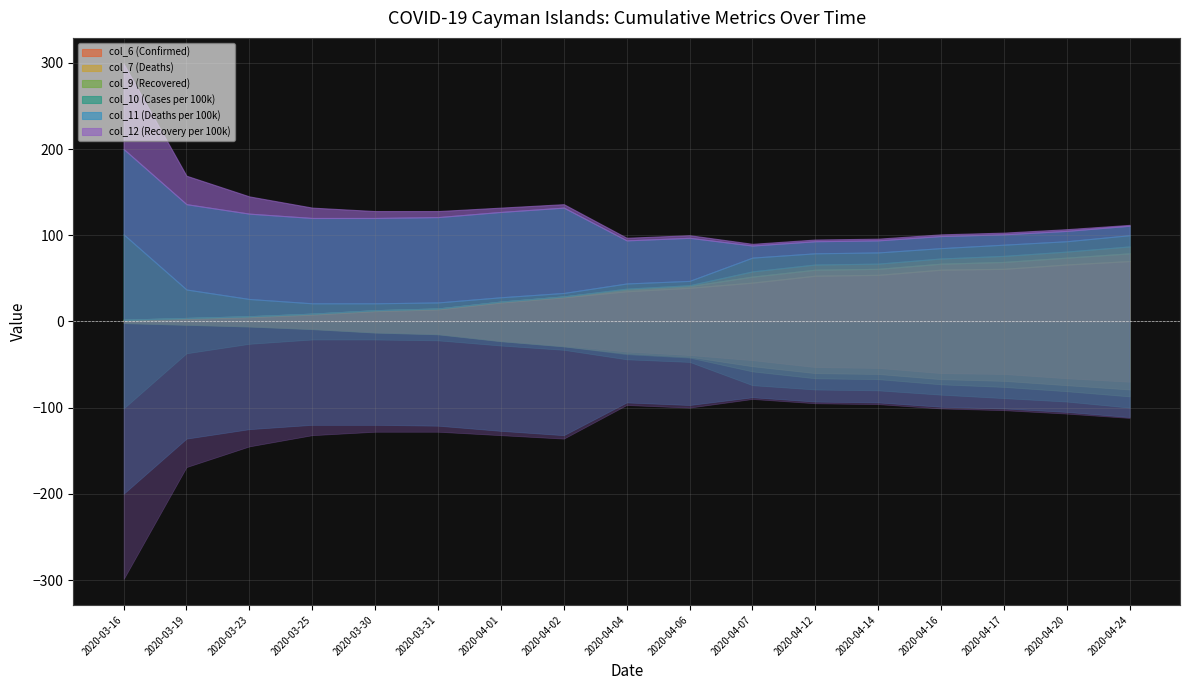

True or false: col_7 (Deaths) and col_11 (Deaths per 100k) intersect in this chart.

False